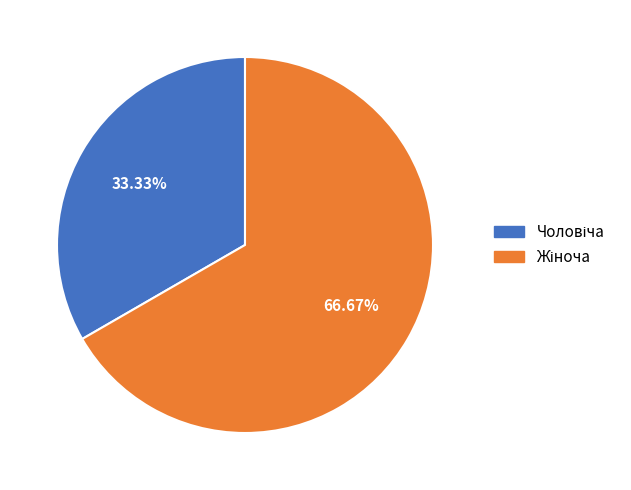

How many segments does this pie chart have?

2